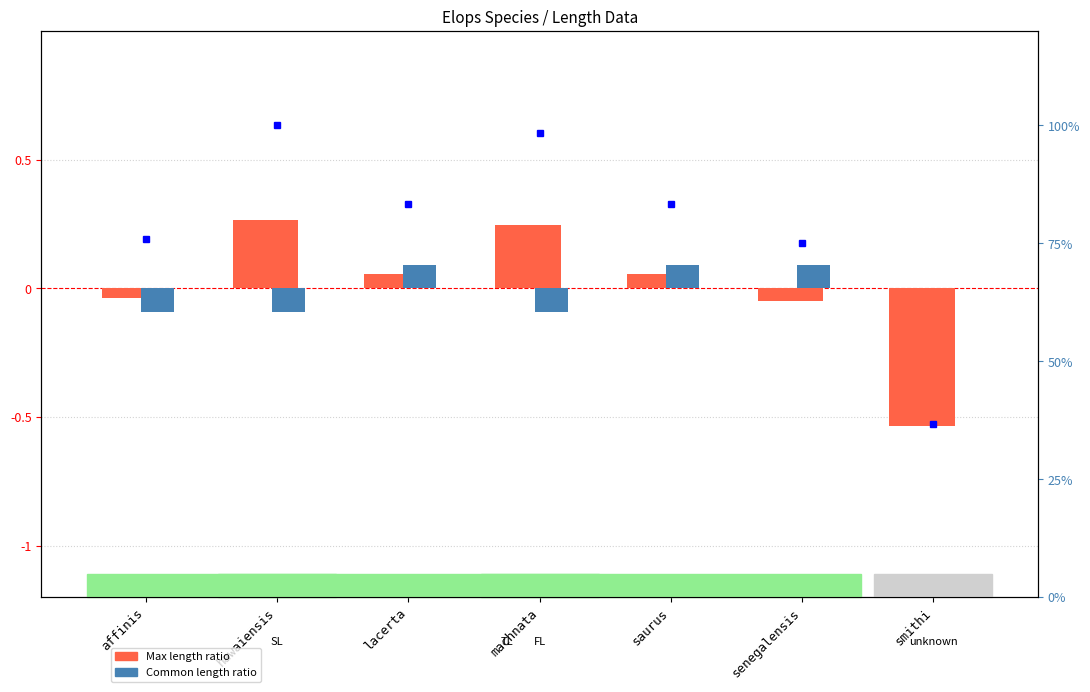

Which series has the largest total across all categories?

Max length %